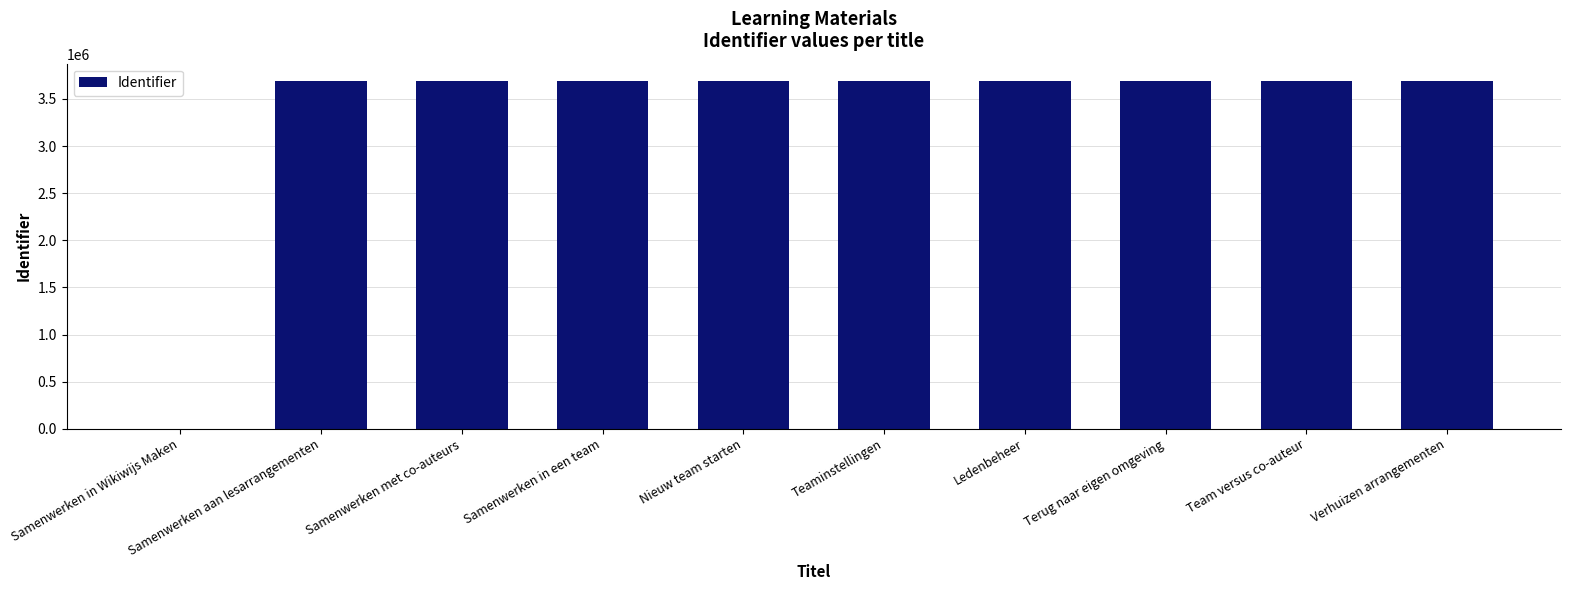

How many categories are shown in the chart?

10